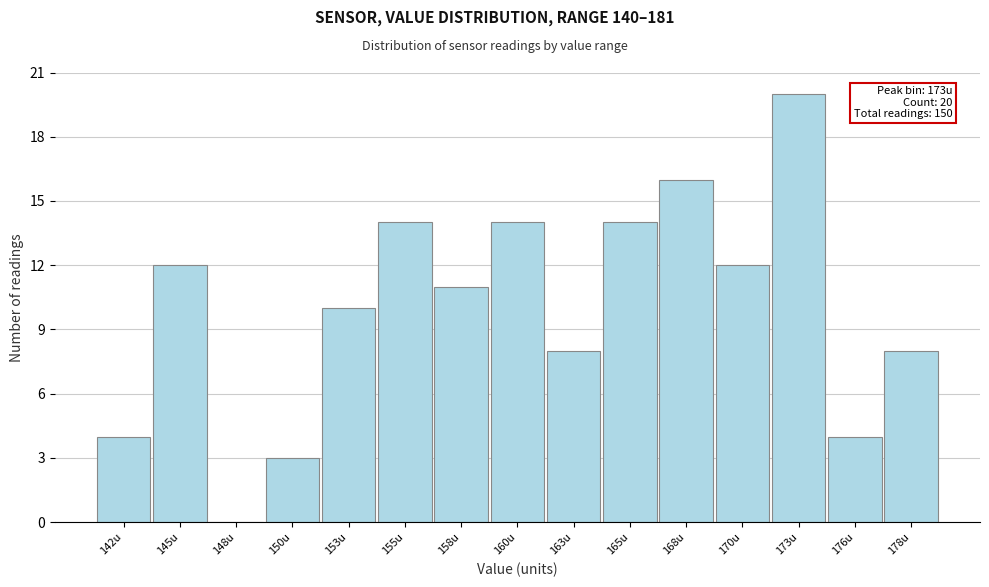

Reading right to left, transcribe all the data shown in this chart.

178u=8	176u=4	173u=20	170u=12	168u=16	165u=14	163u=8	160u=14	158u=11	155u=14	153u=10	150u=3	148u=0	145u=12	142u=4